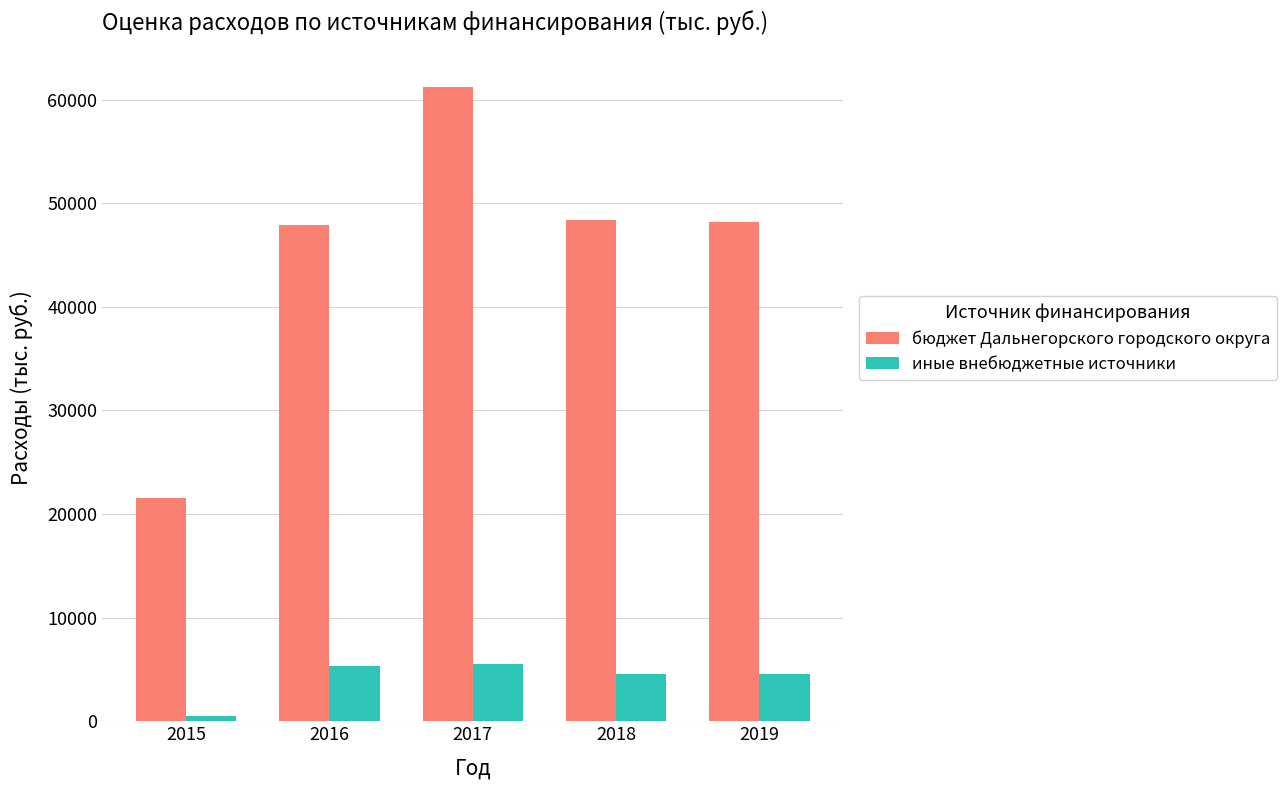

How many data points in иные внебюджетные источники are less than 4600?

1